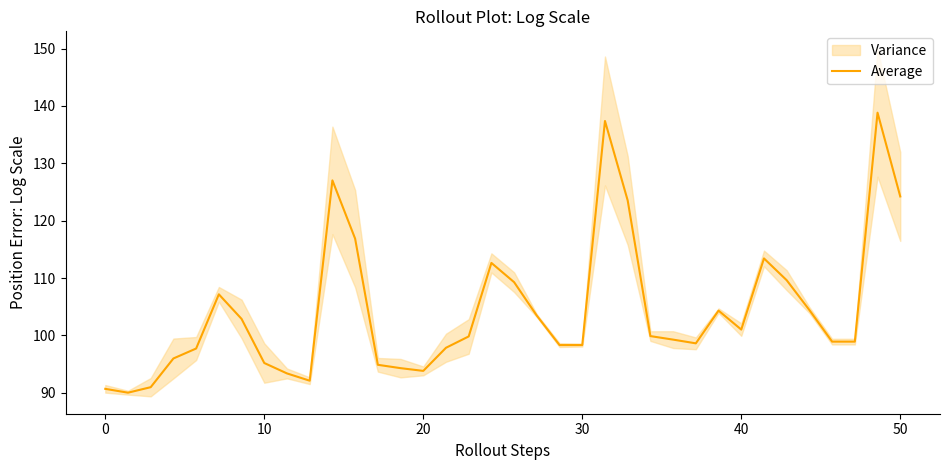

What is the sum of all values?

3755.0